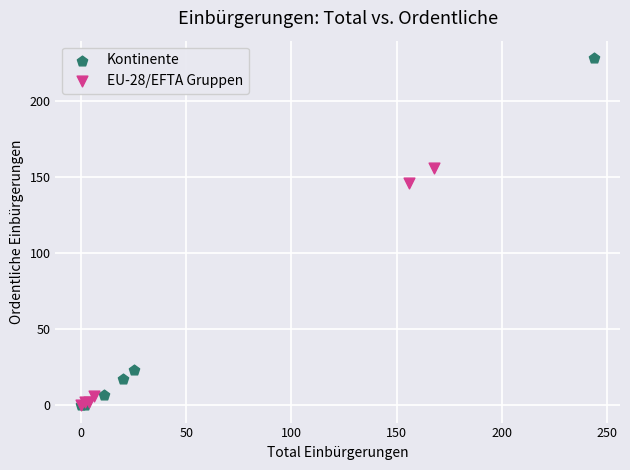

Which series has the widest spread of Y values?

Kontinente